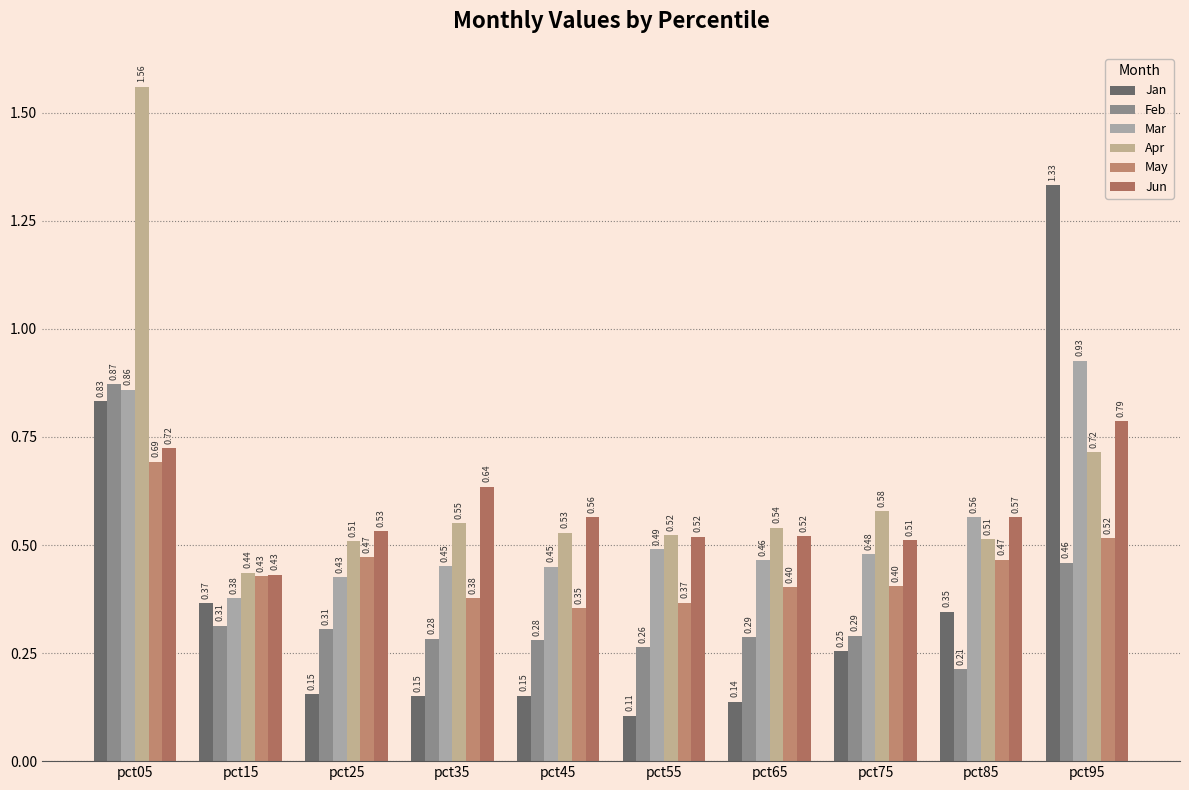

How many data points does each series have?

10